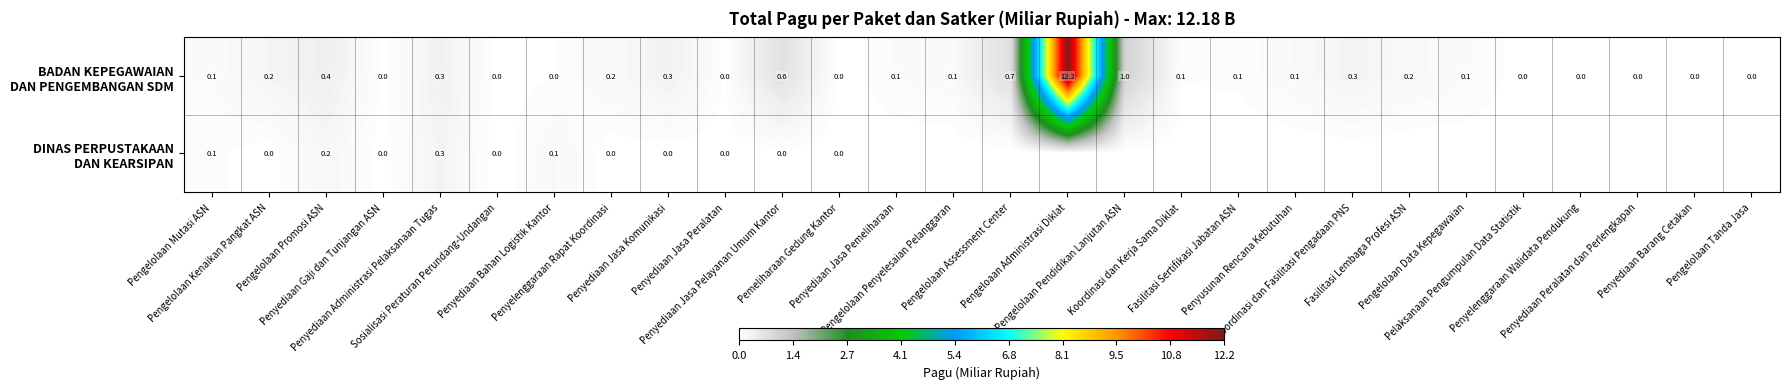

What is the difference between the maximum and minimum values in the BADAN KEPEGAWAIAN DAN PENGEMBANGAN SDM series?

12.2